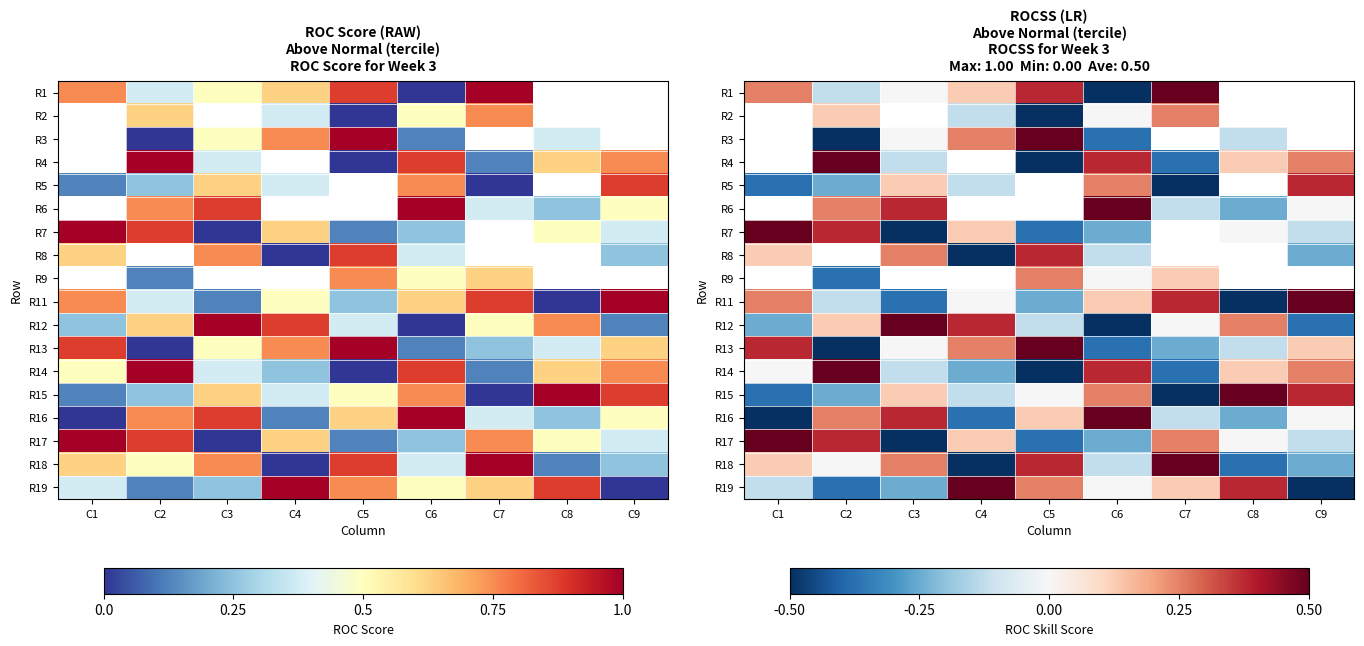

Where is R16 nearest to the value 0?

C9